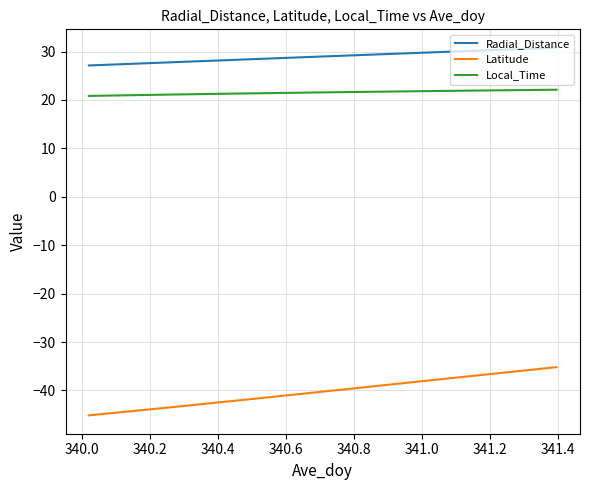

Rank the series by their maximum value, from lowest to highest.

Latitude, Local_Time, Radial_Distance